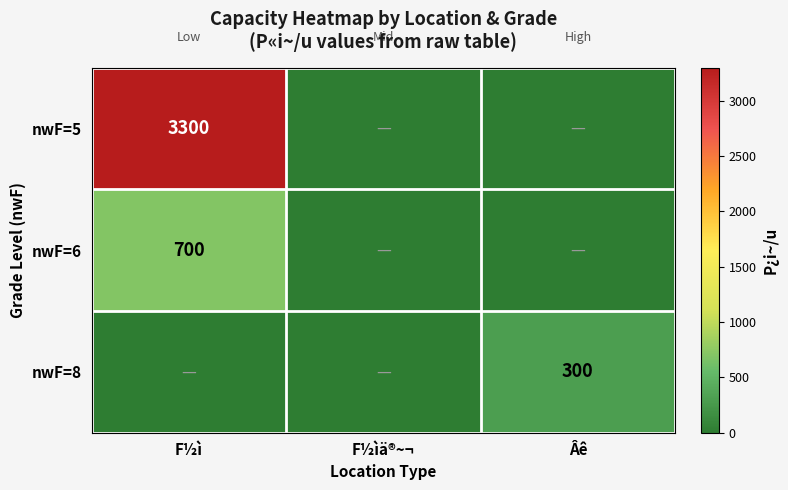

The nwF=5 series shows 1355 at F½ì. True or false?

False